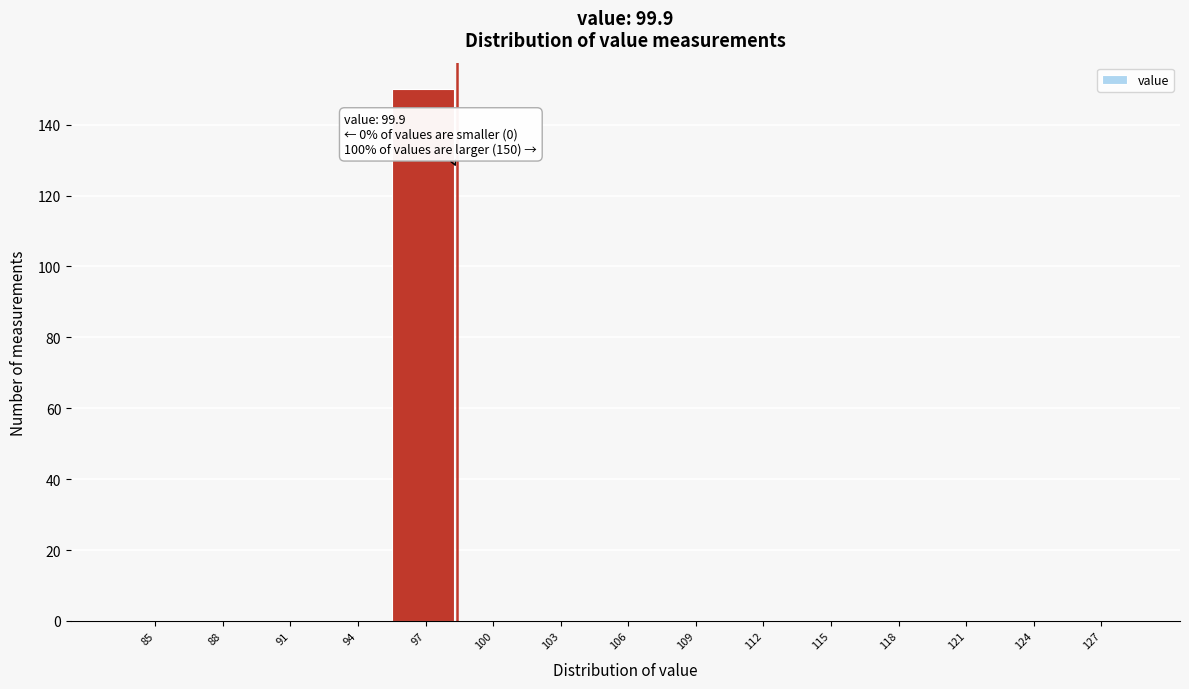

Reading left to right, what are all the values shown in this chart?

85=0	88=0	91=0	94=0	97=150	100=0	103=0	106=0	109=0	112=0	115=0	118=0	121=0	124=0	127=0